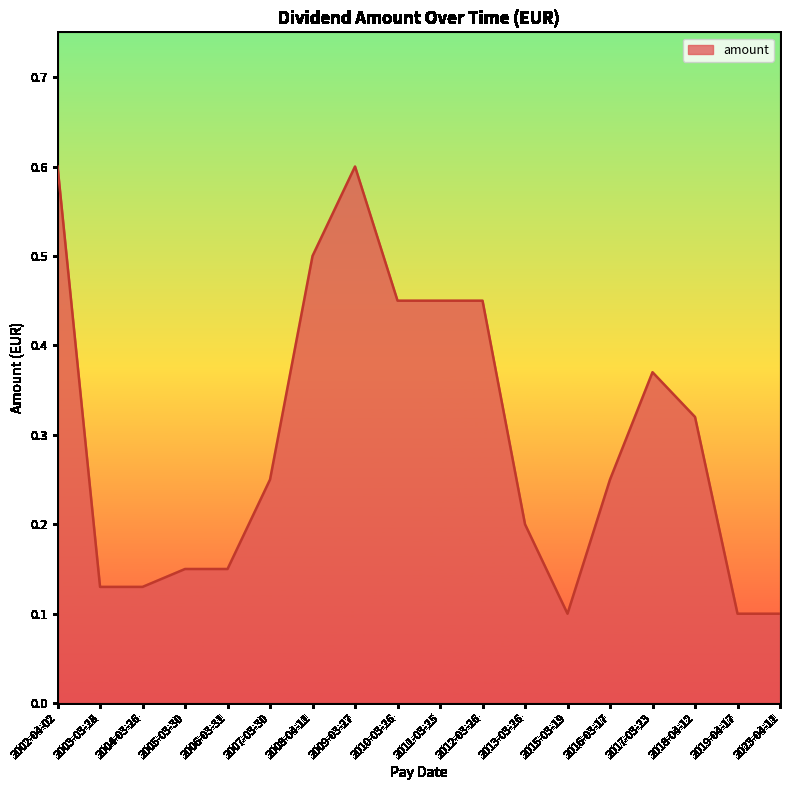

True or false: the data shows 0.2 at 2002-04-02.

False